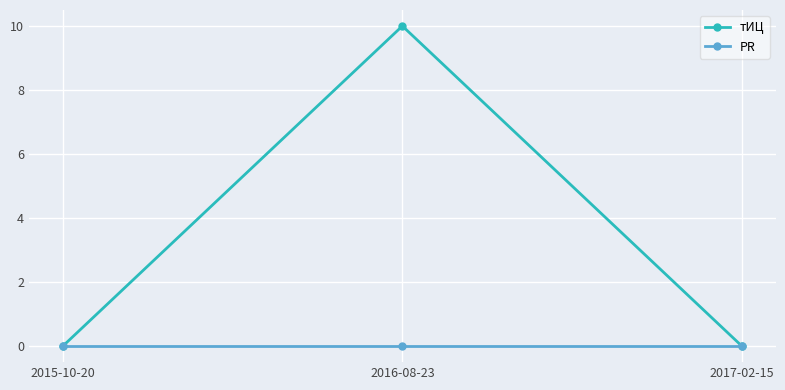

At how many categories does at least one series exceed 9?

1